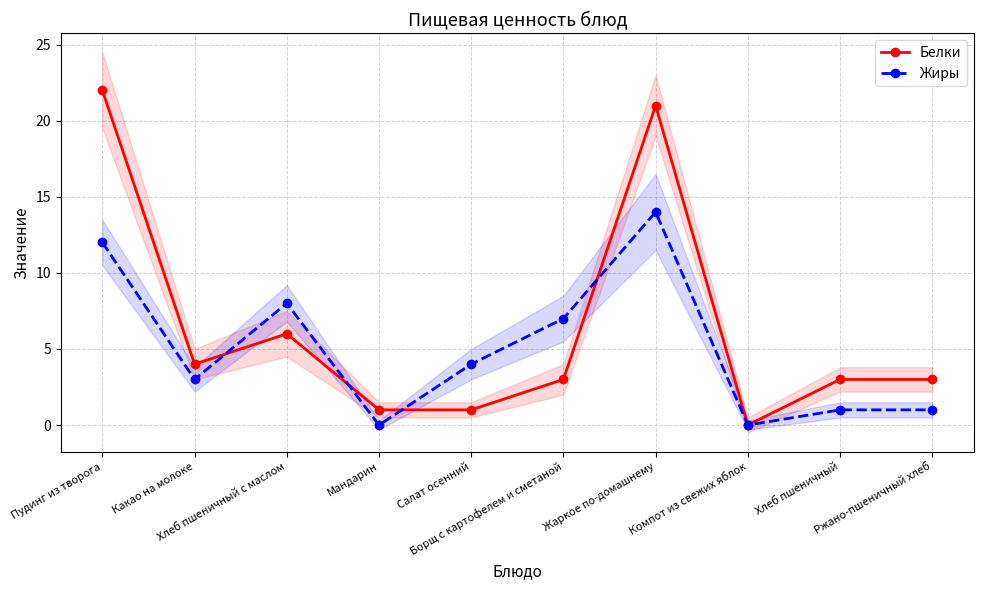

How many positive values does the Белки series have?

9